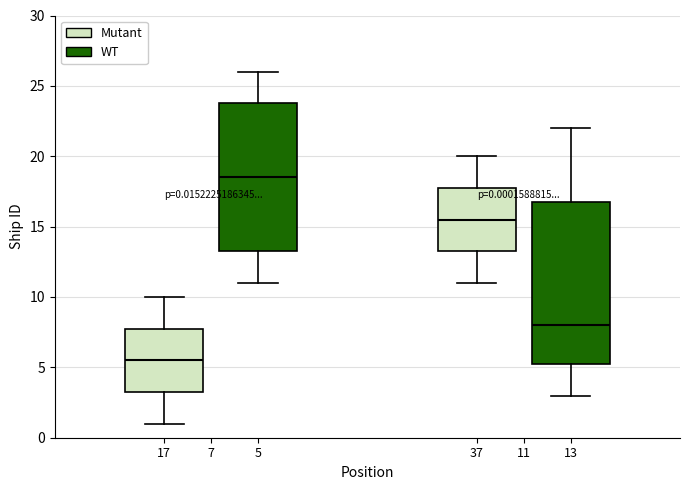

Which box has the highest median line?

5